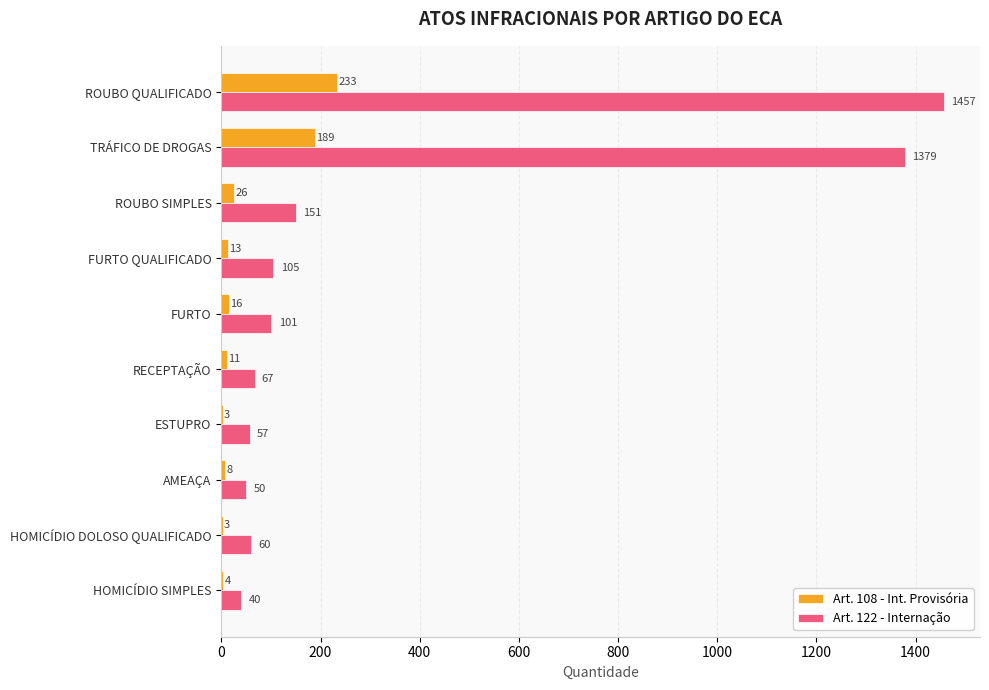

At which label does Art. 108 - Int. Provisória reach its peak?

ROUBO QUALIFICADO